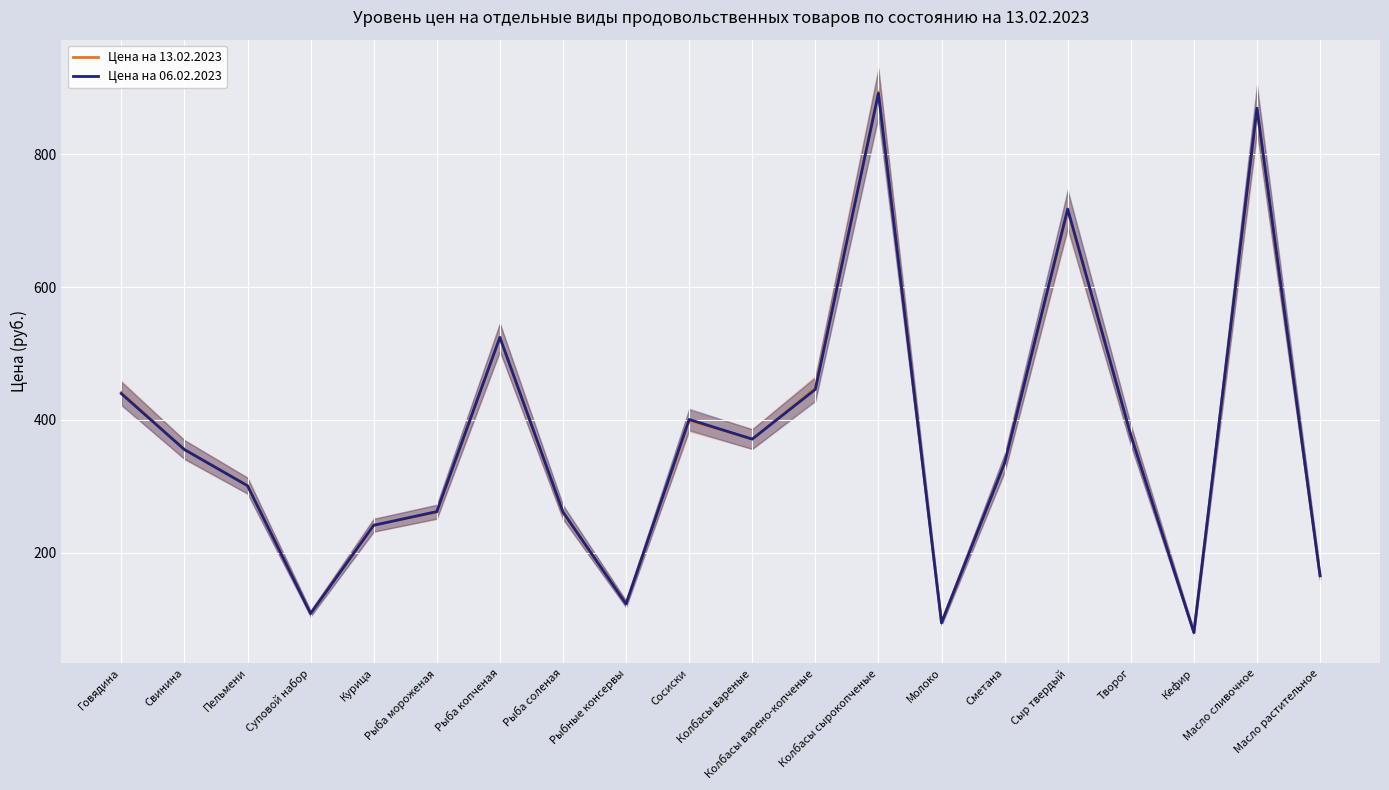

True or false: Цена на 06.02.2023 has a value of 355.5 at Свинина.

True